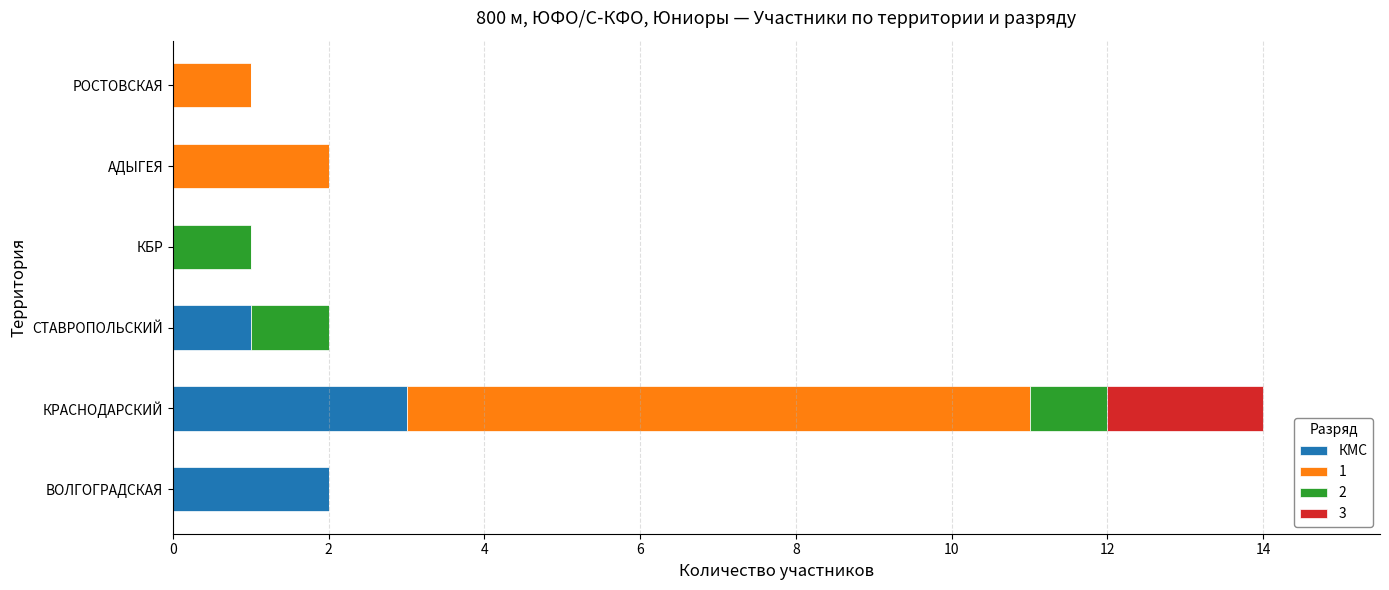

At which category is the sum across all series the highest?

КРАСНОДАРСКИЙ